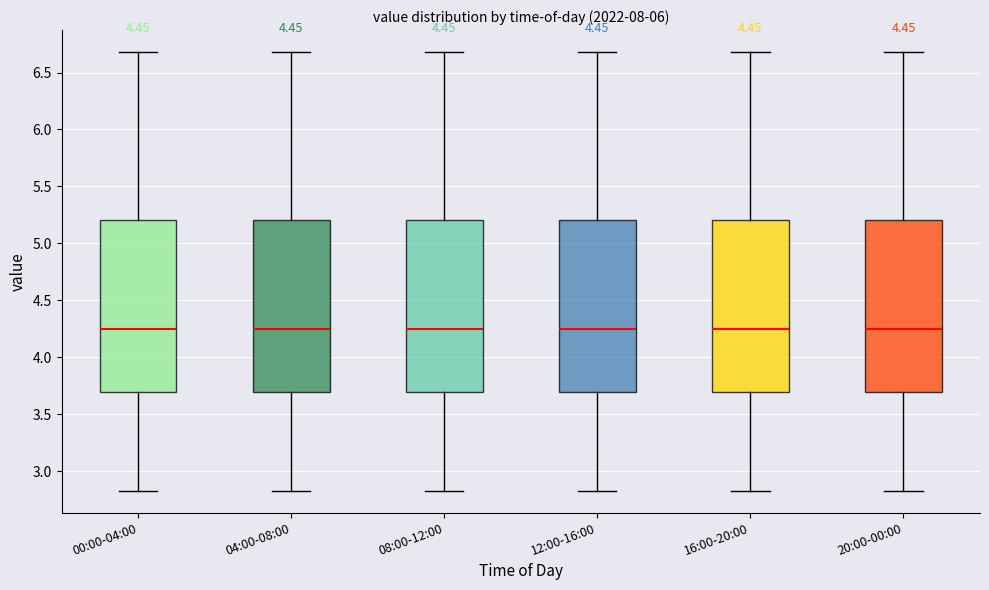

Where is the lower edge of the box for 04:00-08:00 on the y-axis? The values are not printed on the chart, so give them approximately, as read against the axis.

3.70